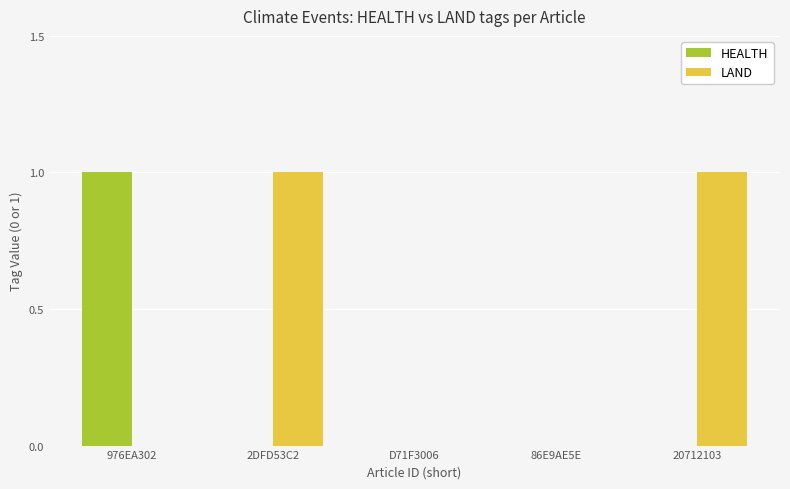

What is the total value across all series at 20712103?

1